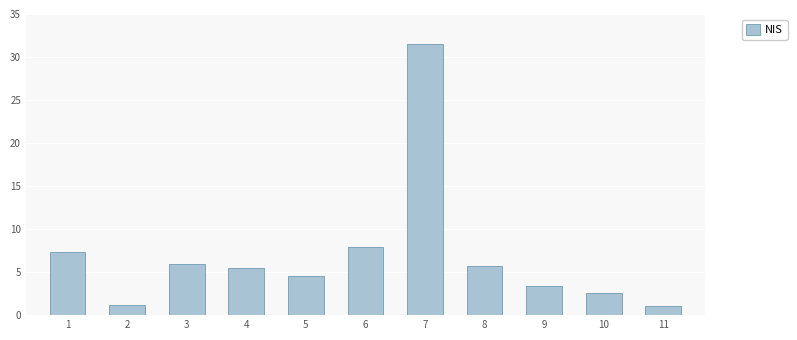

Is it true that the value at 6 is 10.6?

False